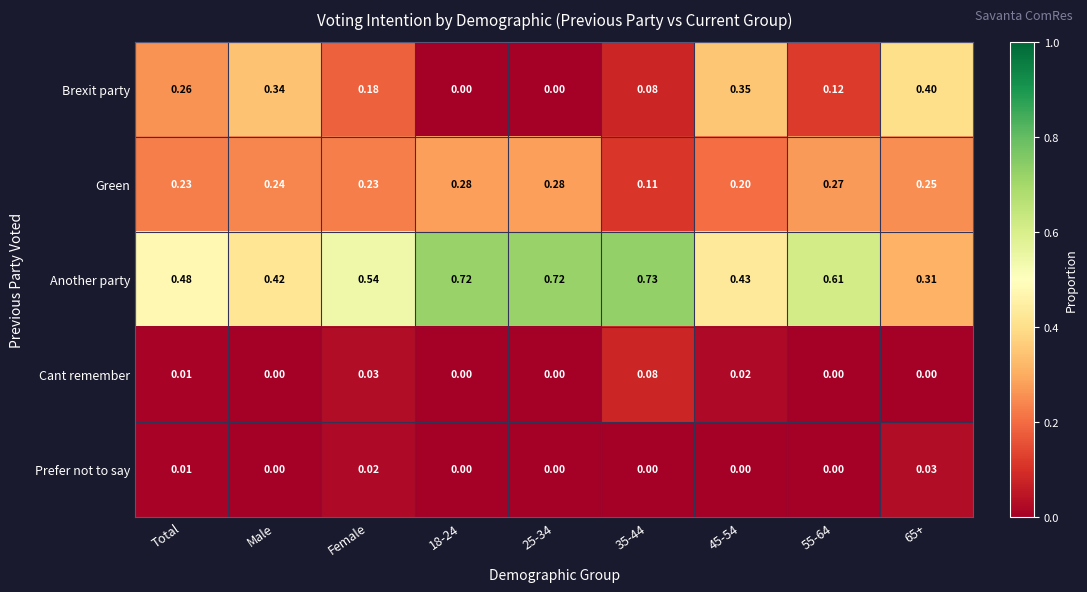

Rank the series by their maximum value, from highest to lowest.

Another party, Brexit party, Green, Cant remember, Prefer not to say